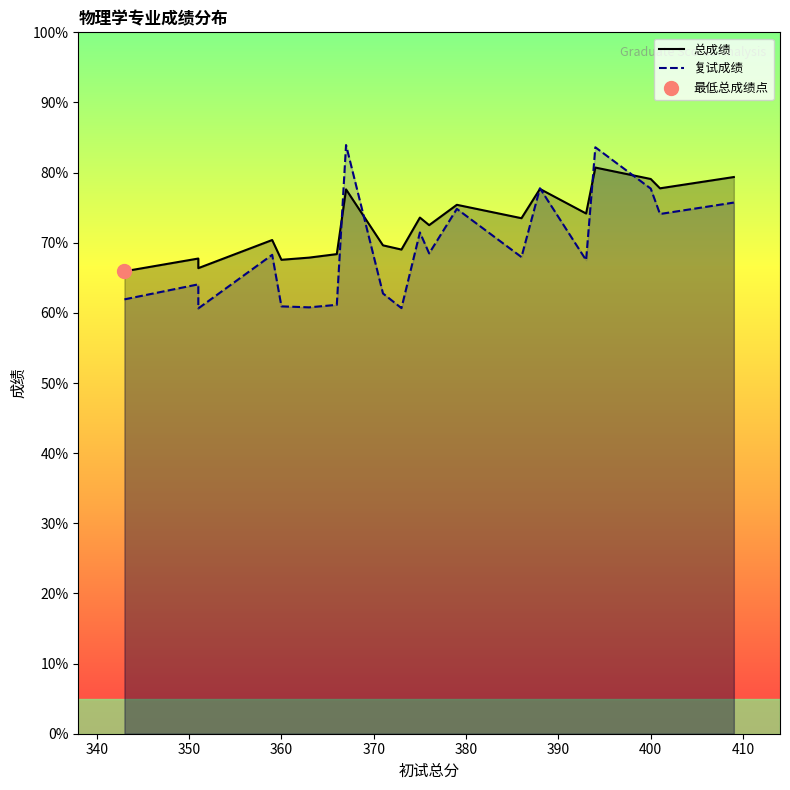

How many lines are shown in the chart?

2